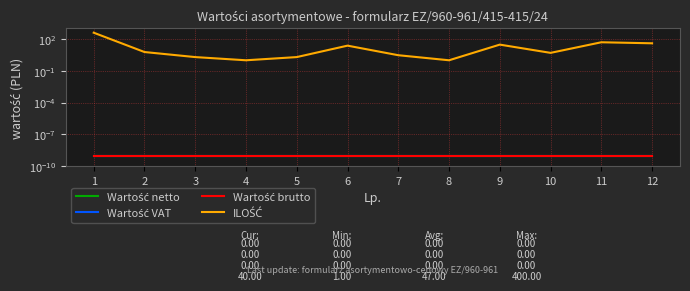

What is the value of the ILOŚĆ point at the 11th from the left?

50.0